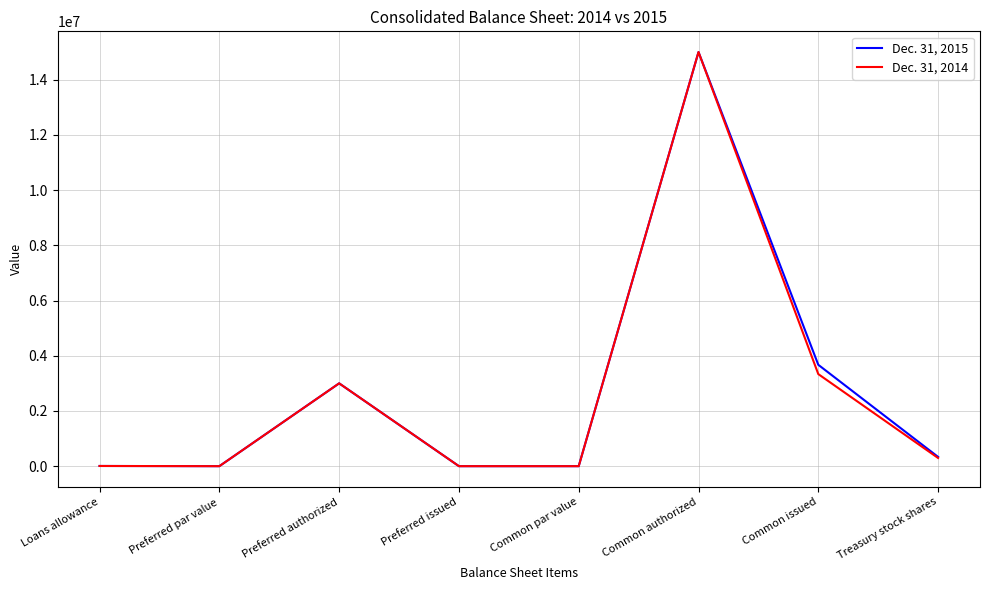

At how many categories does at least one series exceed 1449572?

3